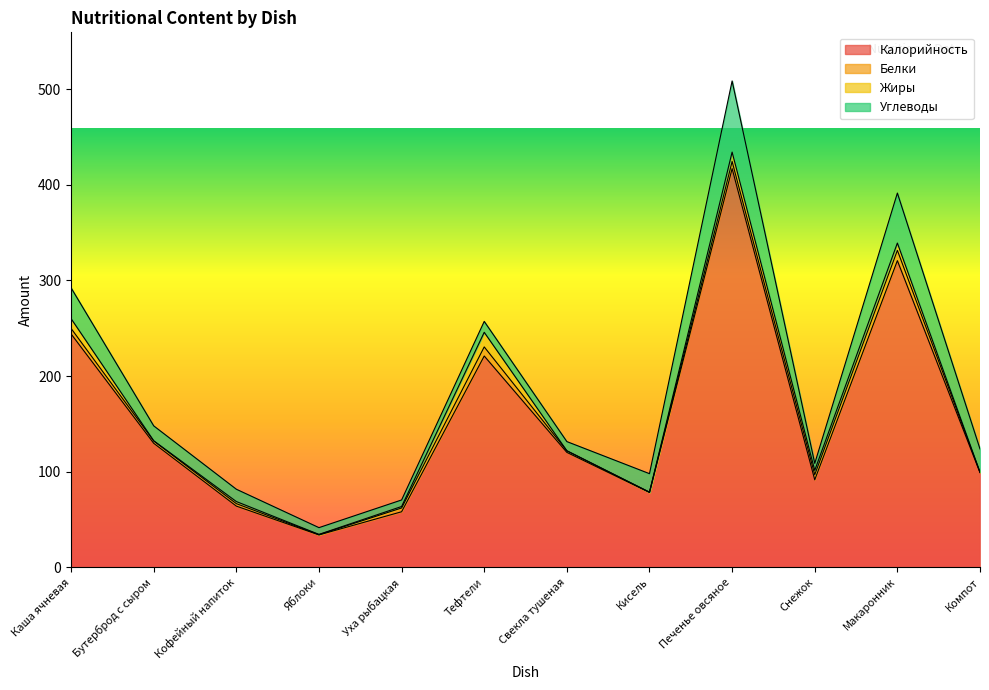

Where does the Углеводы series first go above 15?

Каша ячневая